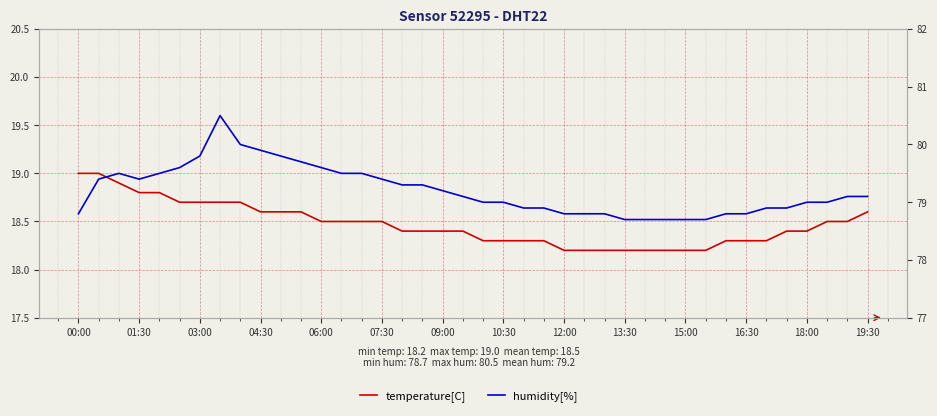

True or false: temperature[C] and humidity[%] intersect in this chart.

False